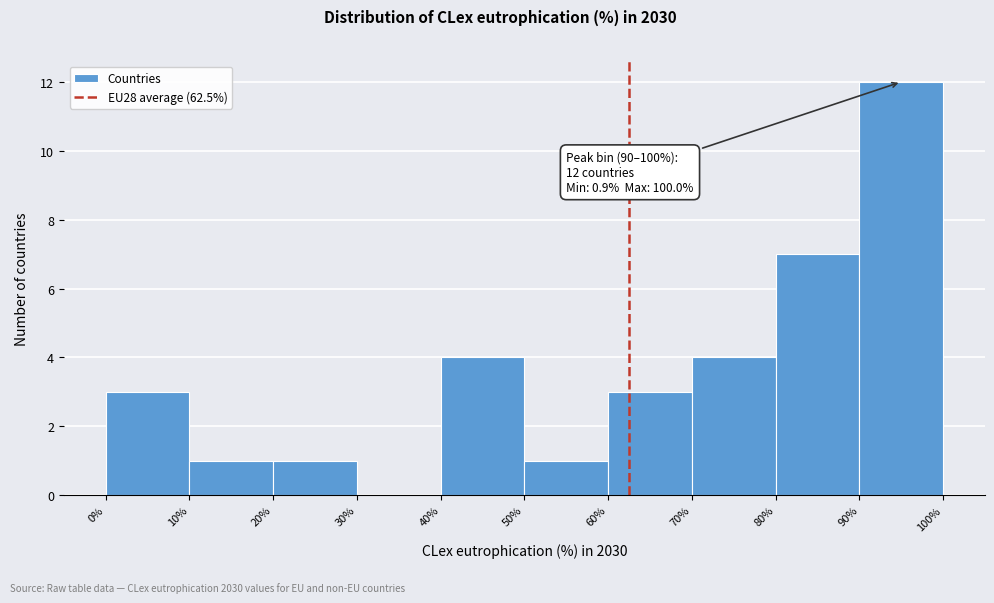

Which range on the x-axis has the tallest bar?

90% to 100%